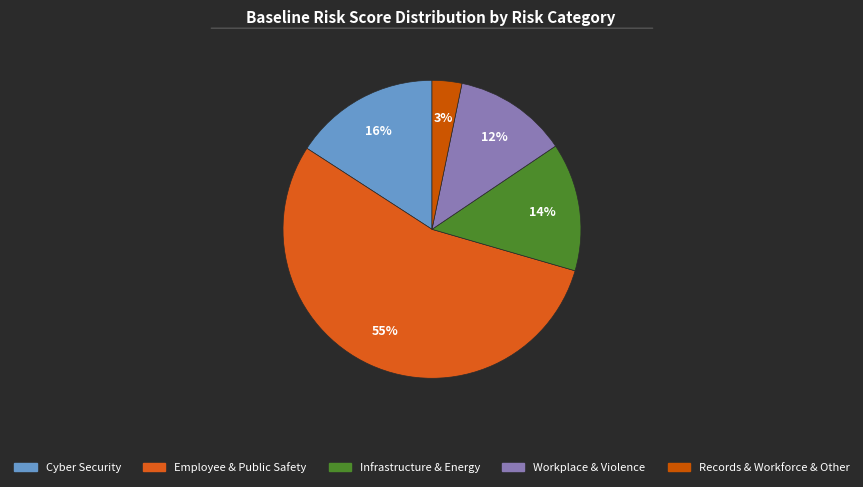

To the nearest percent, what is the average slice percentage?

20%